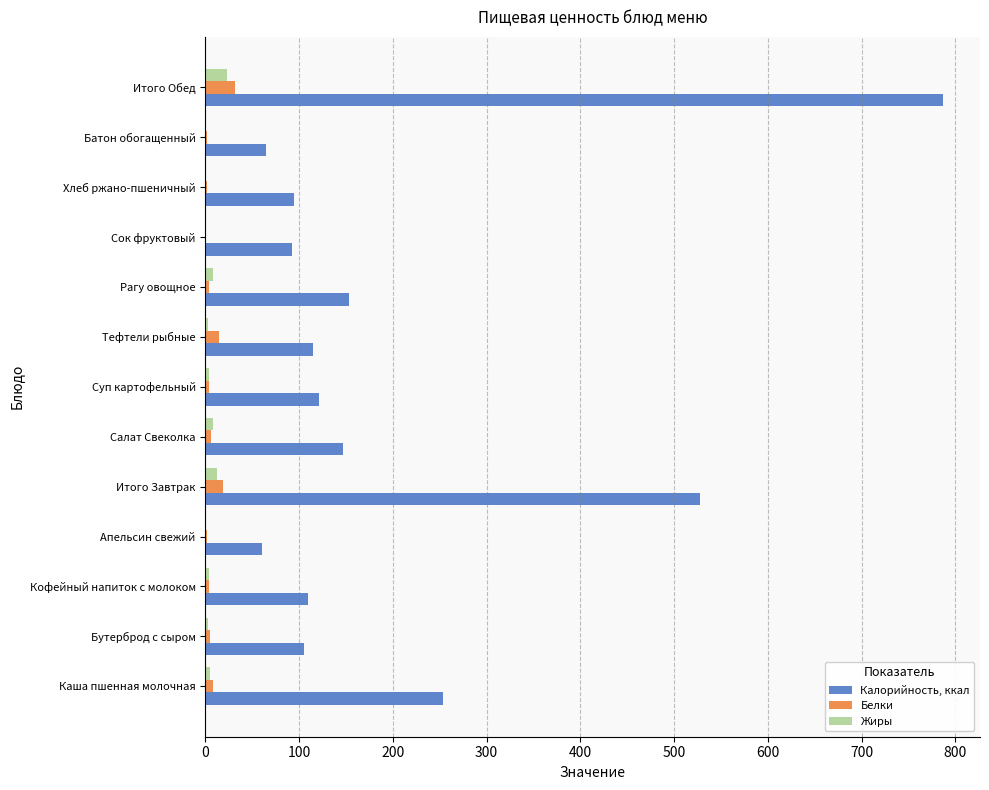

What value does the Калорийность, ккал series have at Итого Обед?

787.0